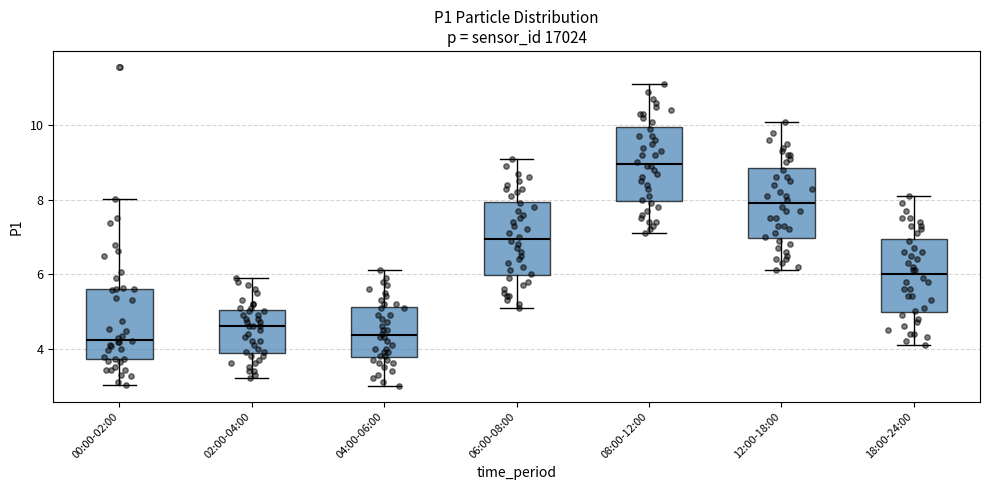

Reading left to right, read every box against the y-axis: the position of its median line, the range the box covers, and the ends of its whiskers. The values are not printed on the chart, so give them approximately, as read against the axis.

00:00-02:00: median 4.2, box 3.8 to 5.6, whiskers 3.0 to 8.0
02:00-04:00: median 4.6, box 3.8 to 5.0, whiskers 3.2 to 6.0
04:00-06:00: median 4.4, box 3.8 to 5.2, whiskers 3.0 to 6.2
06:00-08:00: median 7.0, box 6.0 to 8.0, whiskers 5.2 to 9.2
08:00-12:00: median 9.0, box 8.0 to 10.0, whiskers 7.2 to 11.2
12:00-18:00: median 8.0, box 7.0 to 8.8, whiskers 6.2 to 10.2
18:00-24:00: median 6.0, box 5.0 to 7.0, whiskers 4.2 to 8.2